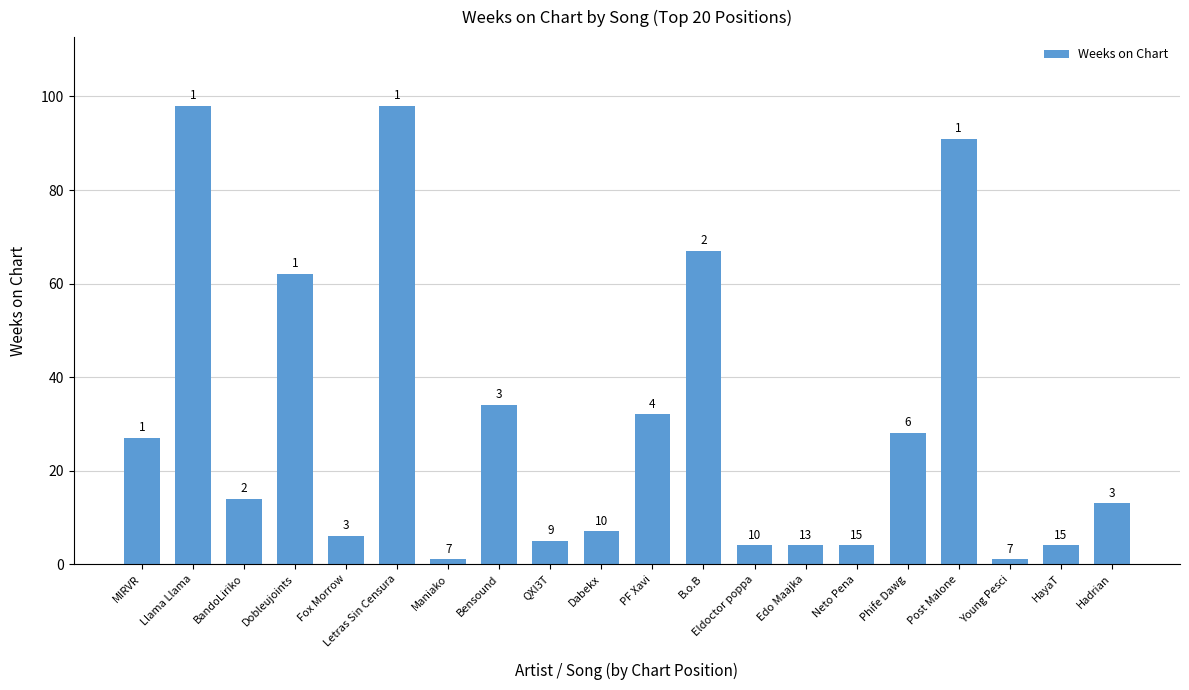

What is the maximum value shown in the chart?

98